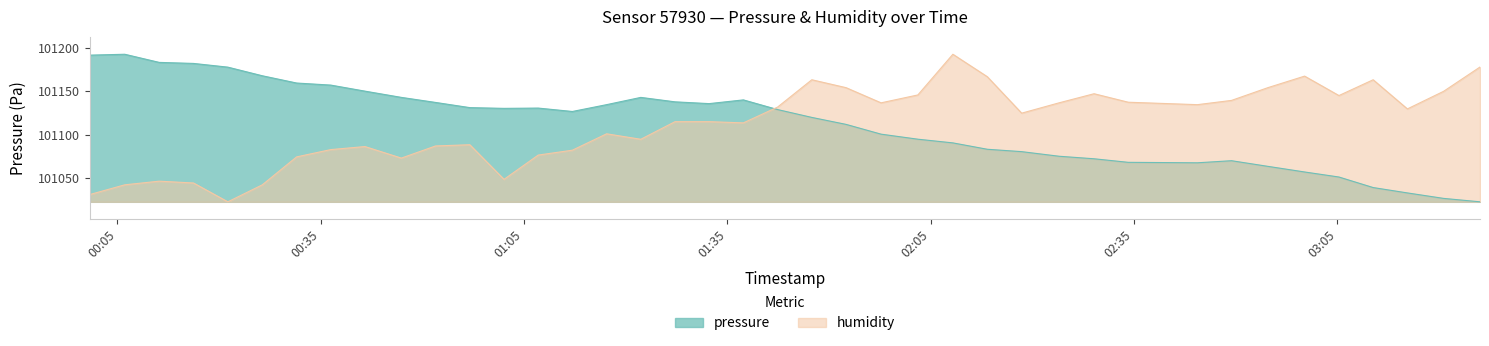

True or false: pressure and humidity cross at least once.

True